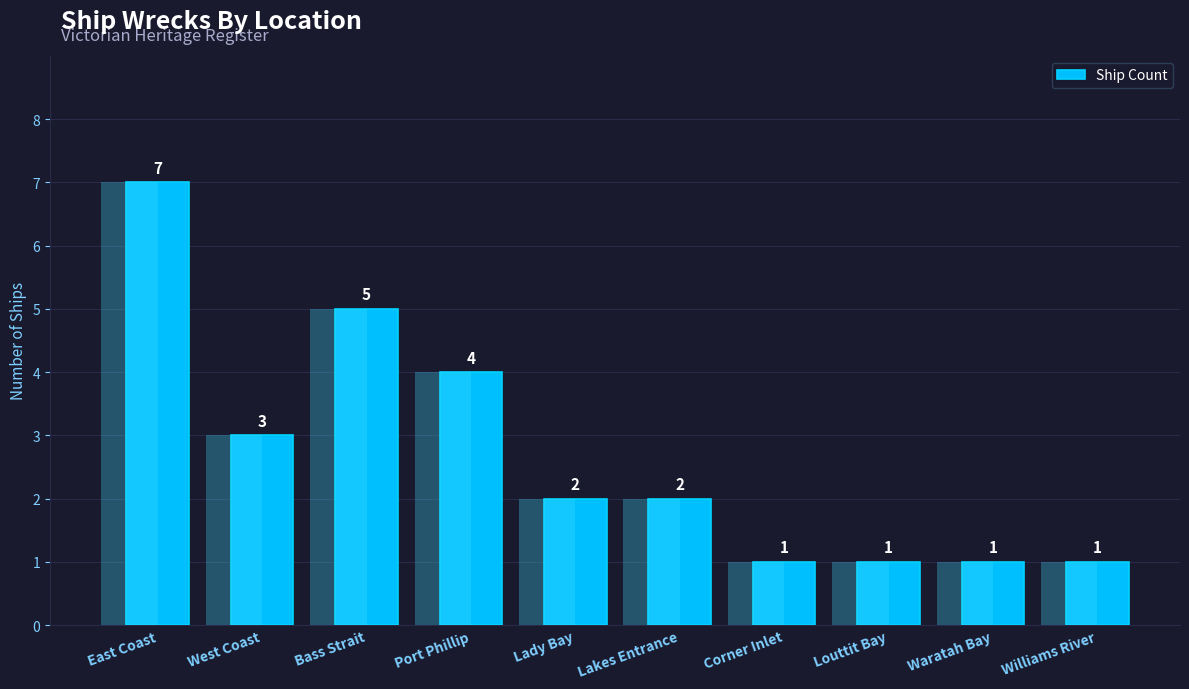

How many series are shown in this chart?

1